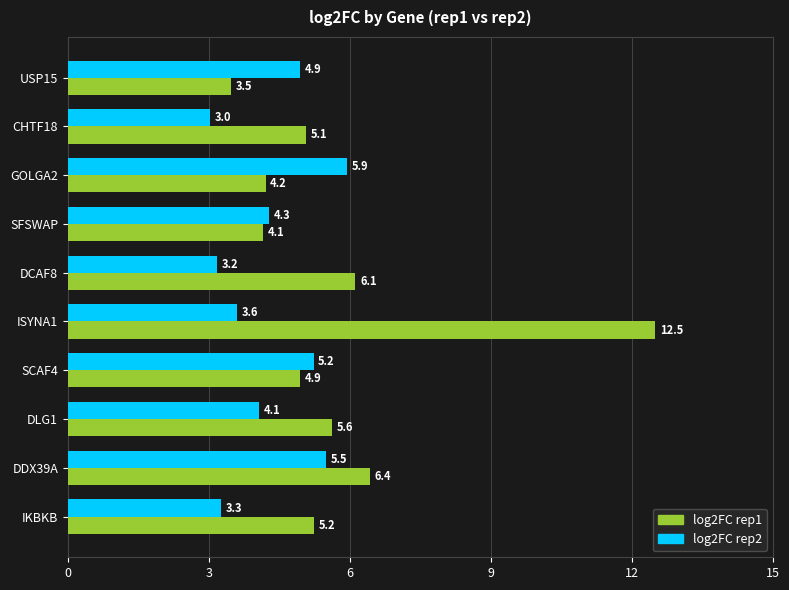

At which category is the sum across all series the highest?

ISYNA1